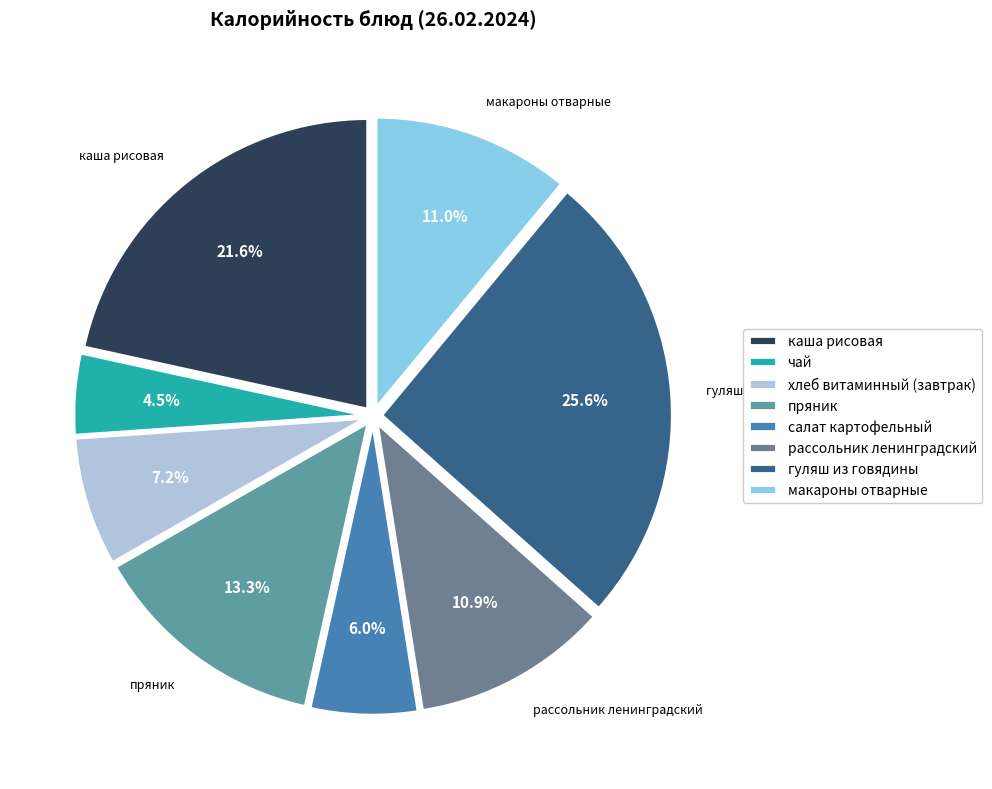

True or false: салат картофельный accounts for 6% of the total.

True